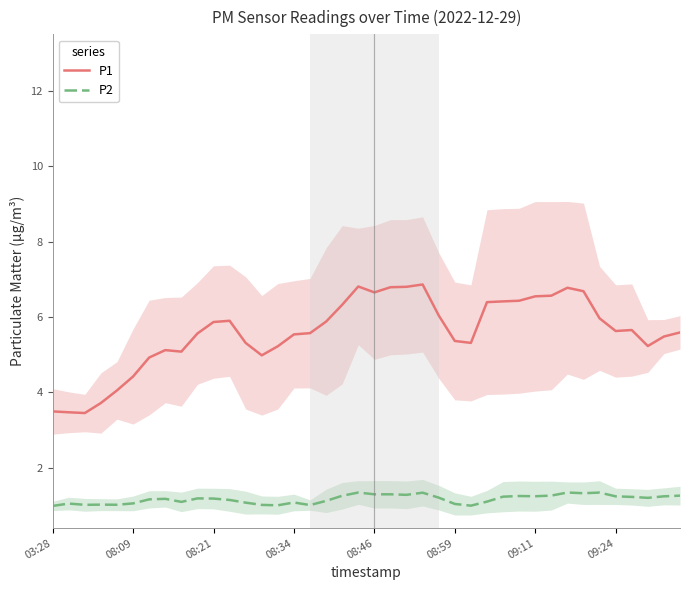

What is the sum of all P2 values?

46.7